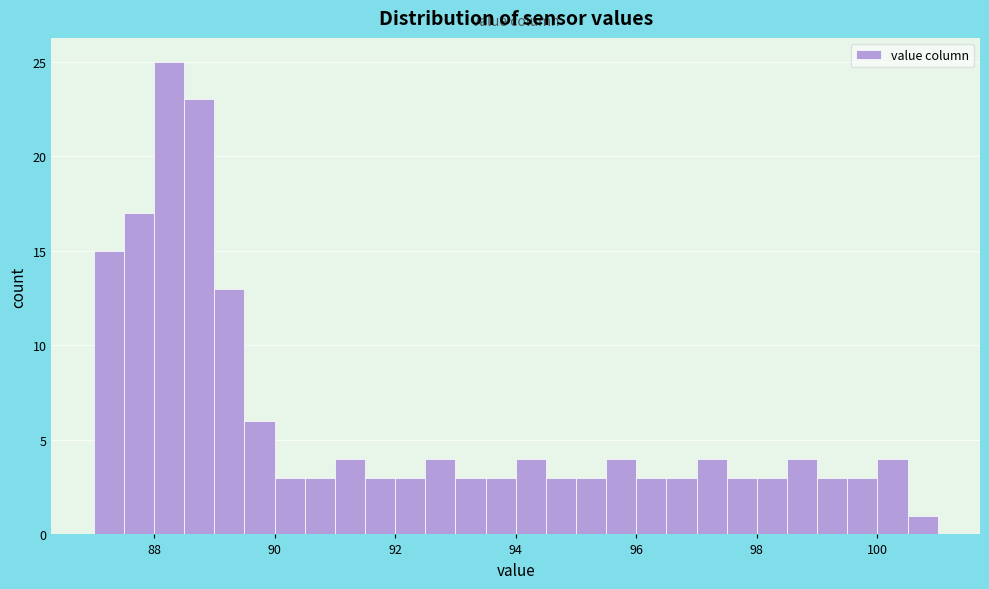

Read against the x-axis, roughly where is the centre of the tallest bar?

88.2